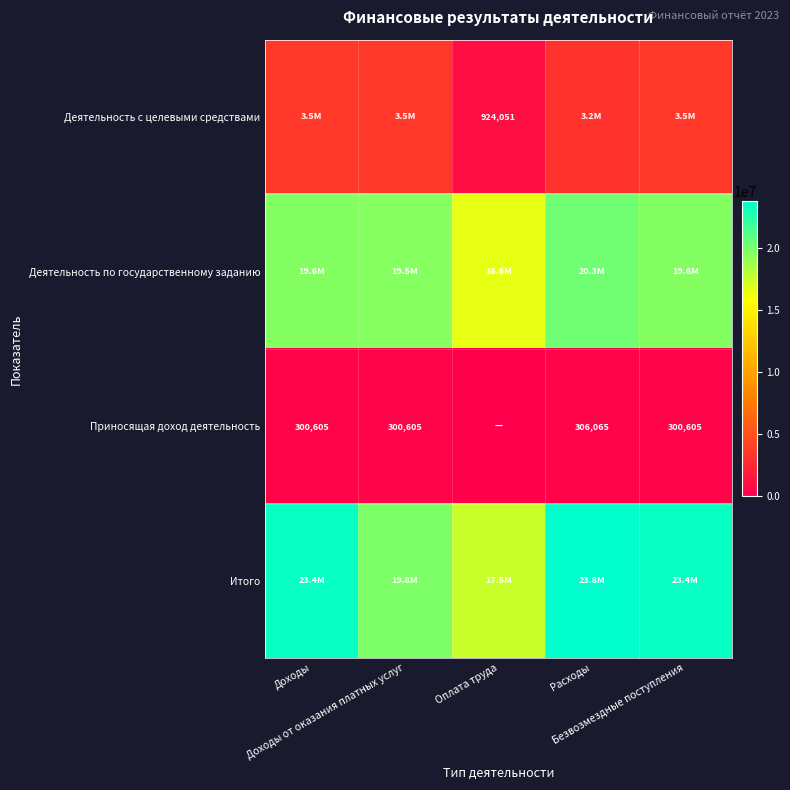

Which series has the largest total across all categories?

Итого